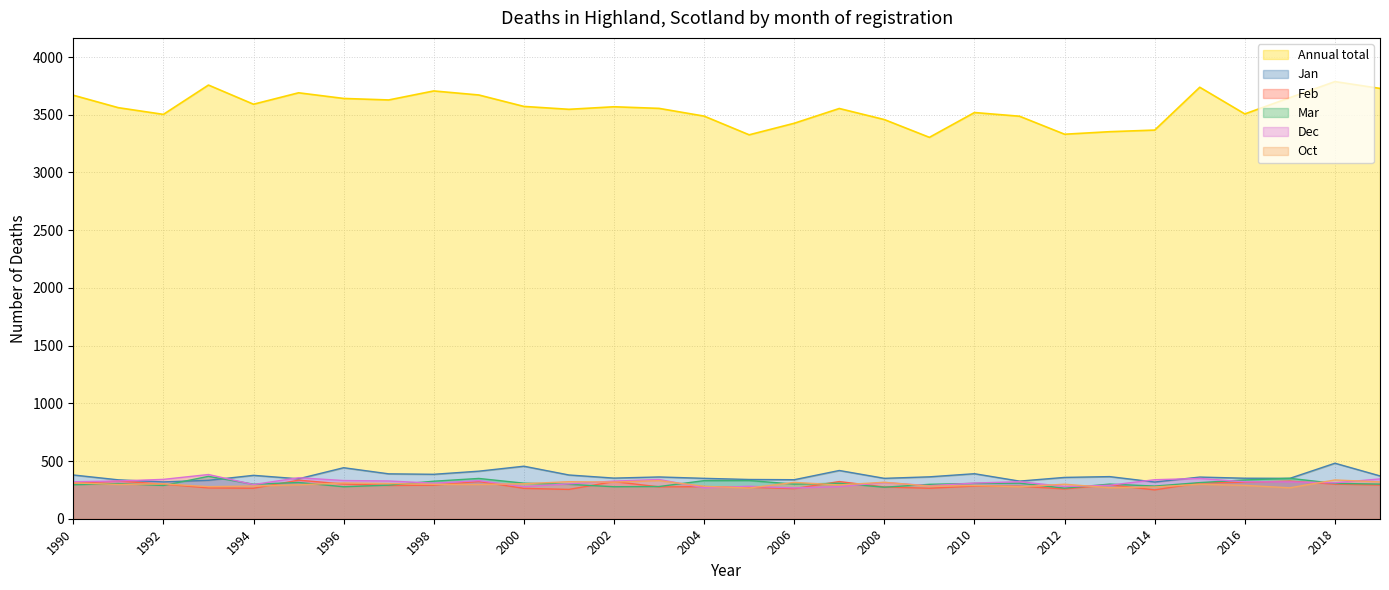

The value of Dec at 2007 is 137. True or false?

False